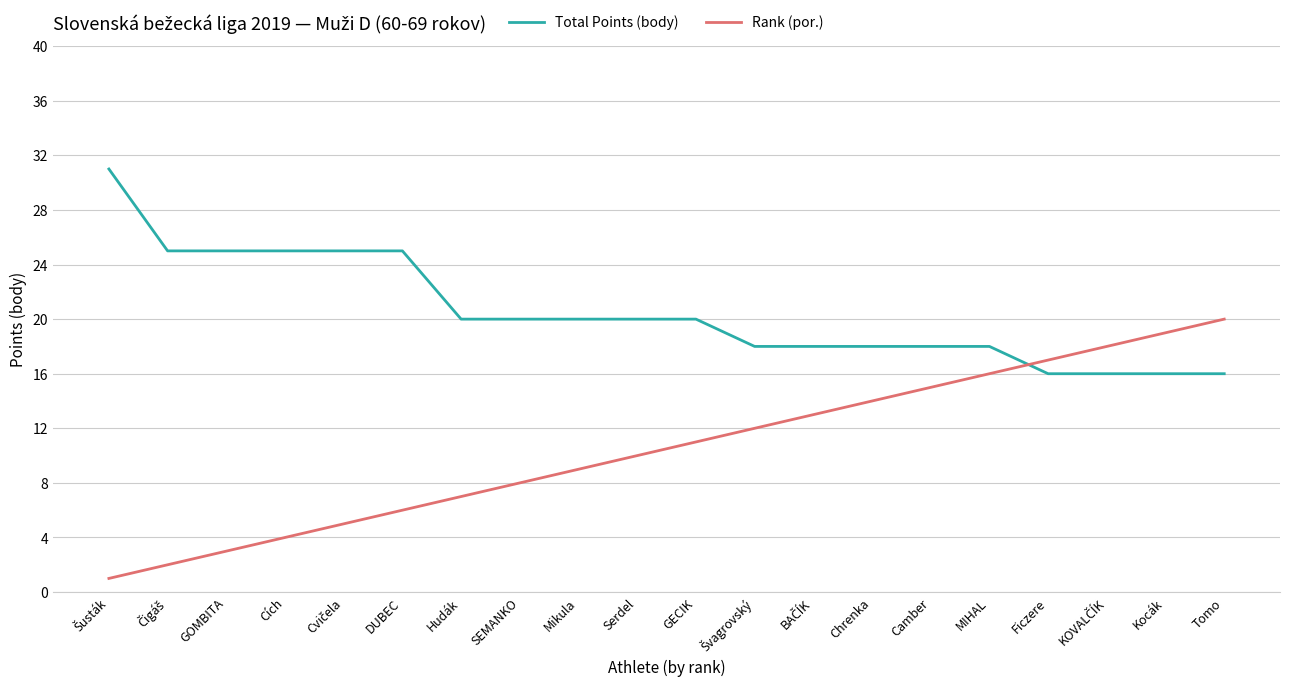

List the series in order of their overall mean, lowest first.

Rank (por.), Total Points (body)